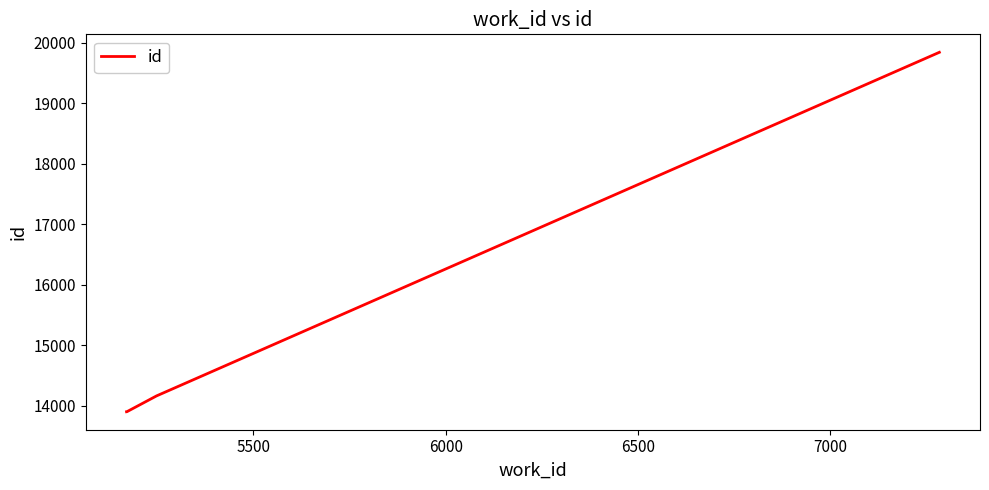

True or false: the data has more than 2 interior local peaks.

False